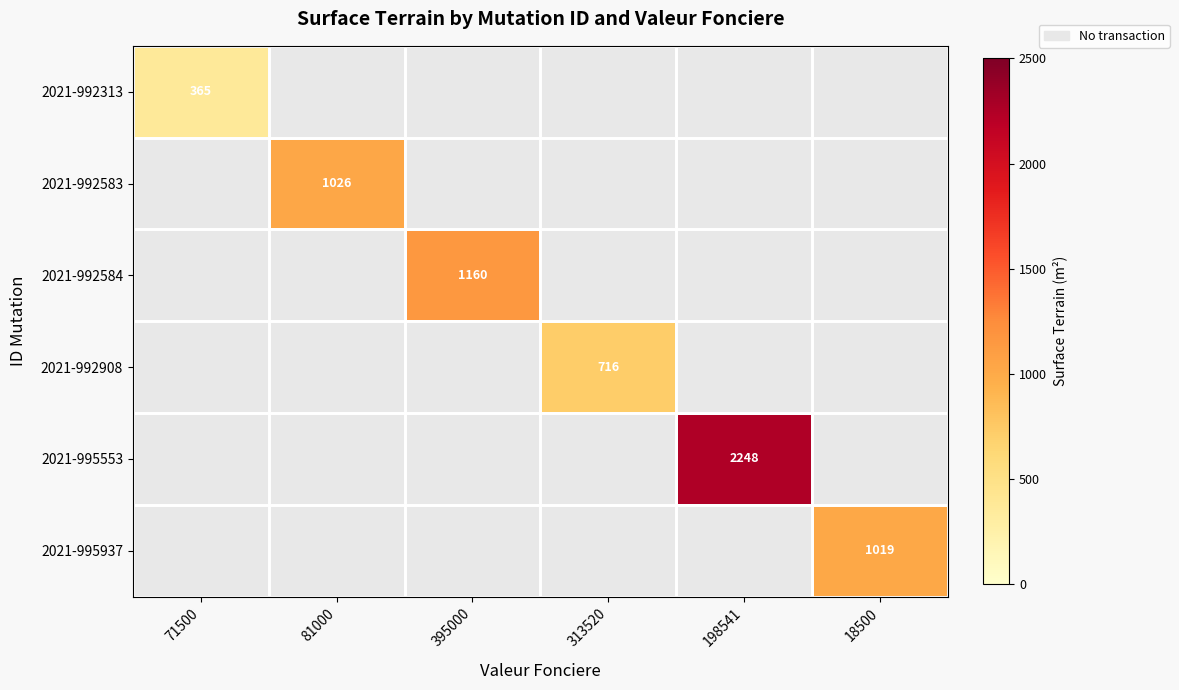

How many series are shown in this chart?

6